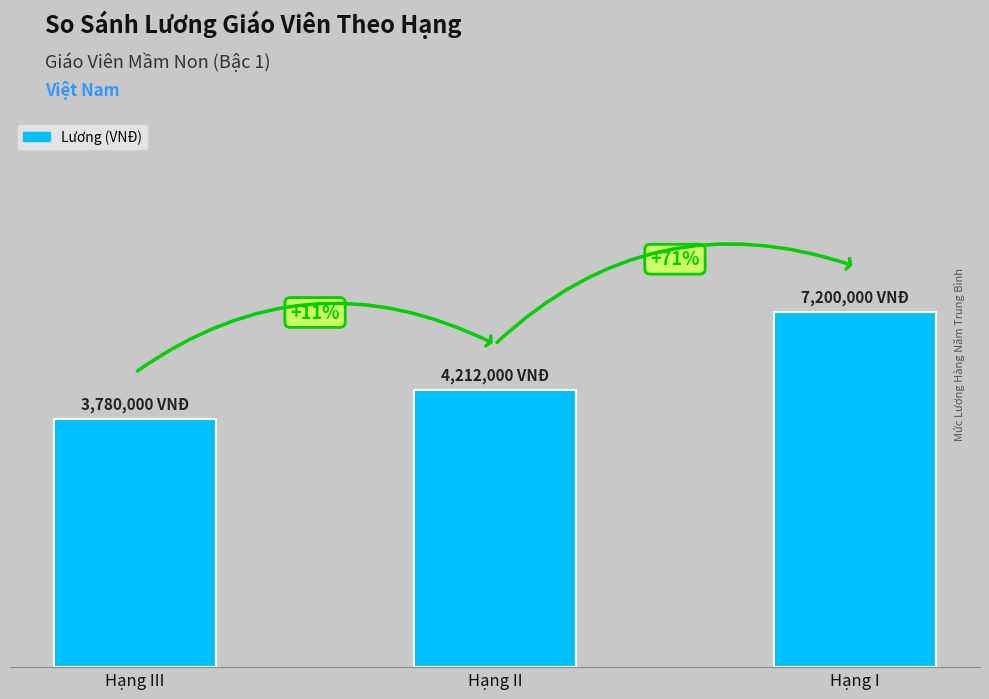

Is it true that the value at Hạng I is 5400000?

True